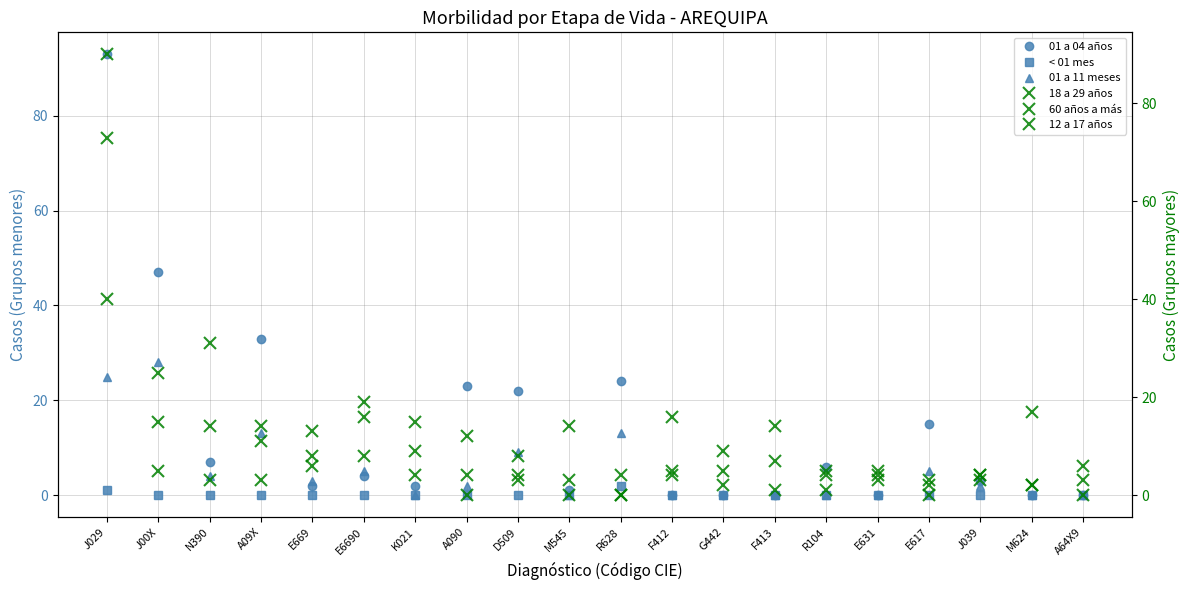

At which label is 18 a 29 años closest to 45?

J00X